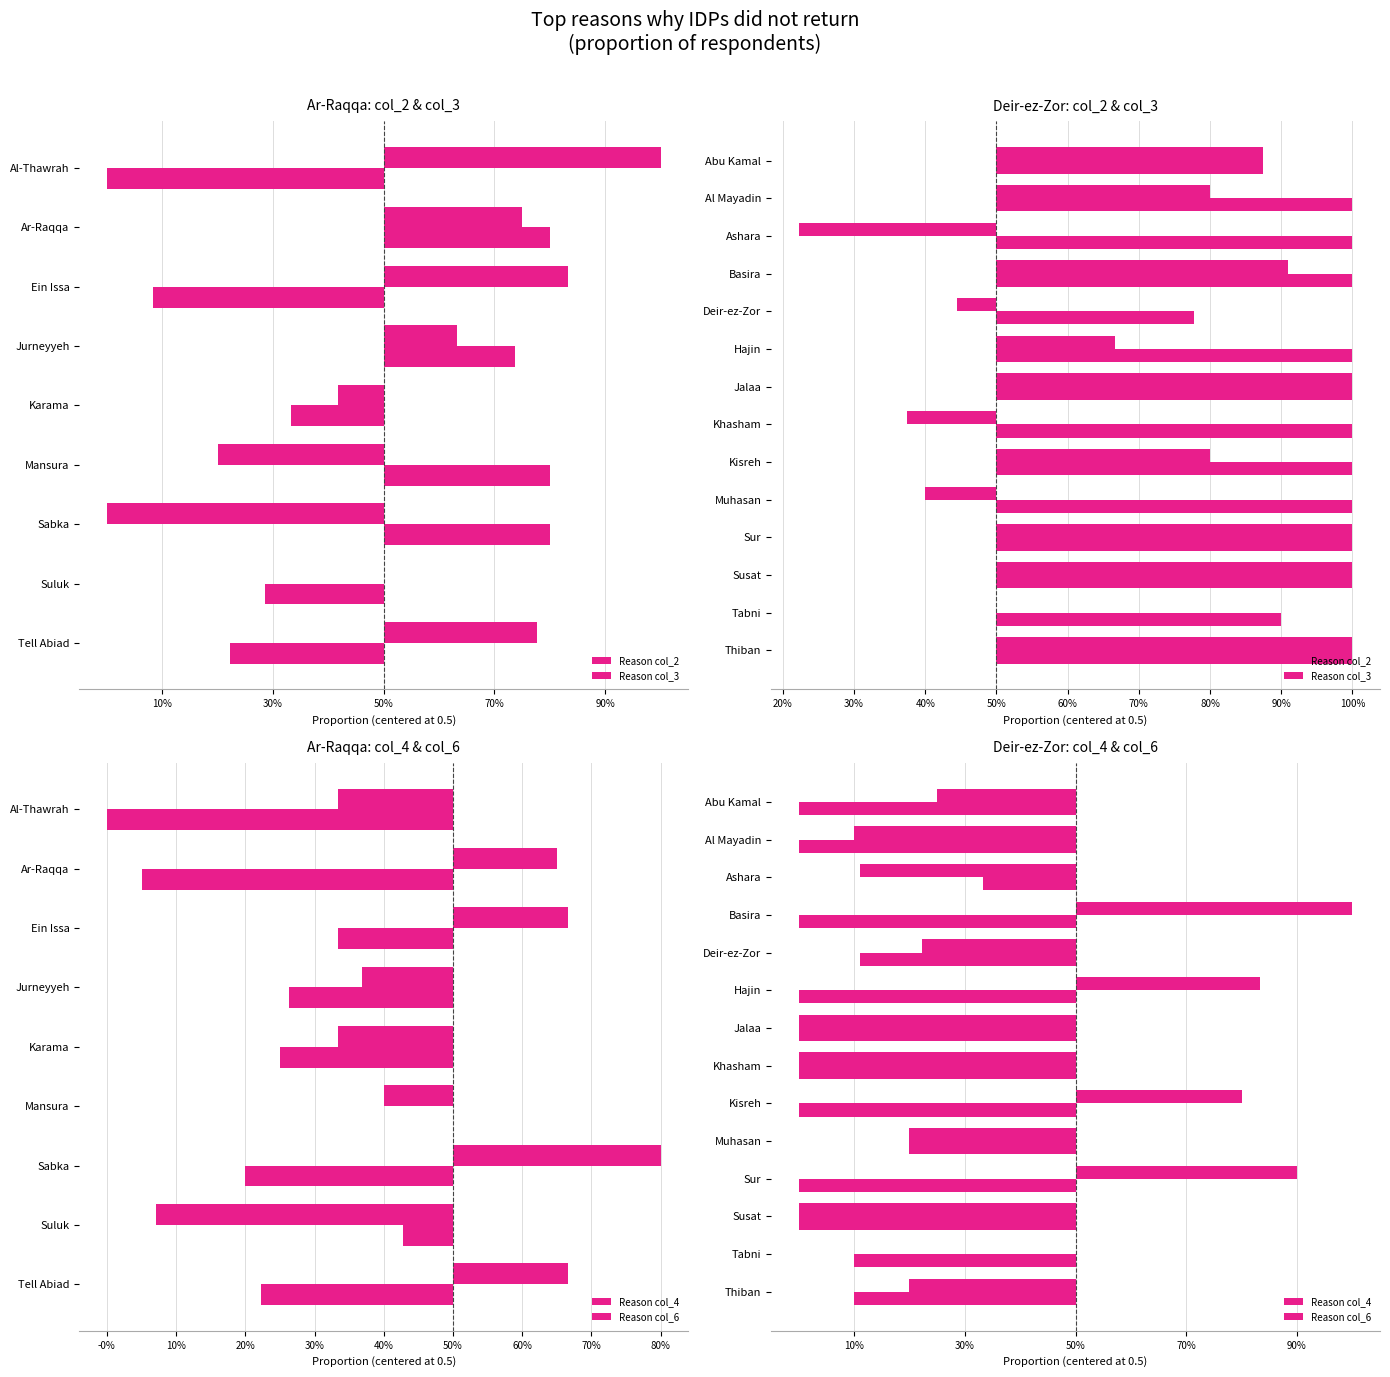

What is the label of the 13th bar from the right?

Al Mayadin